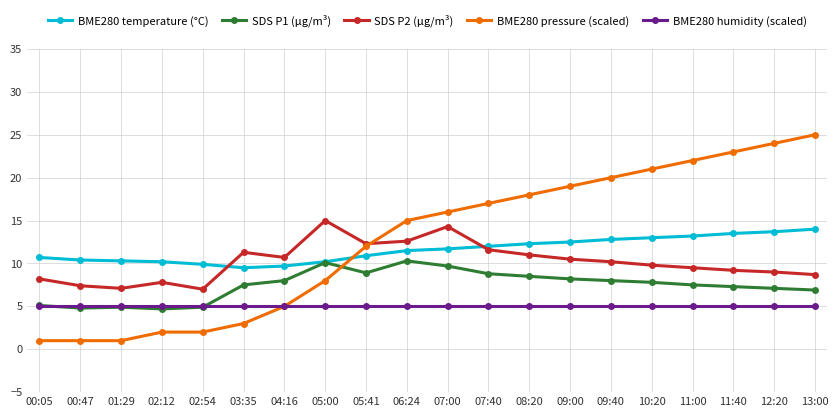

What is the value of the SDS P2 (µg/m³) point at the 14th from the left?

10.5